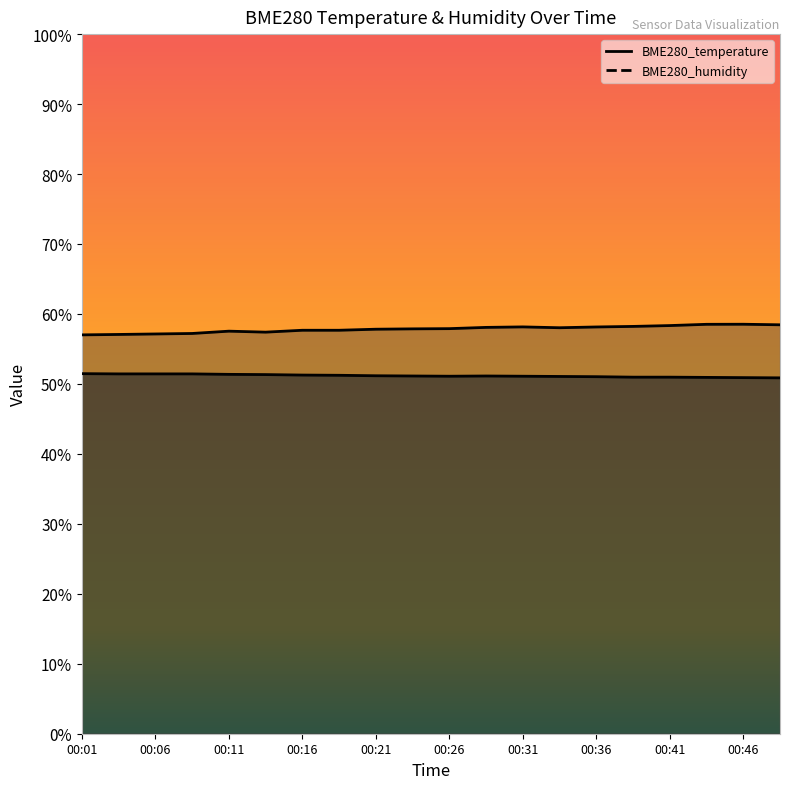

At 00:01, list the series in order from largest to smallest.

BME280_humidity, BME280_temperature